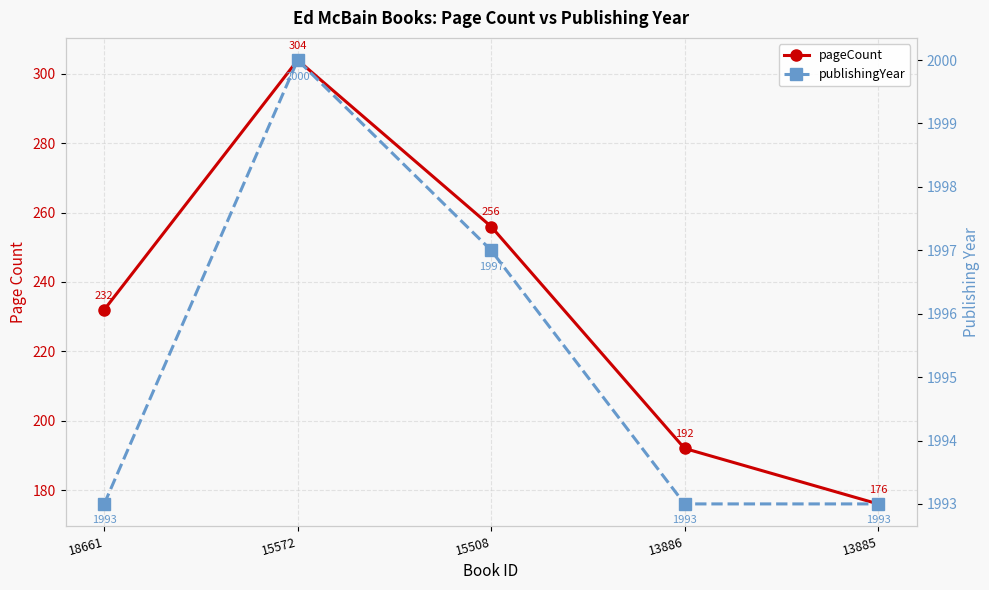

What is the sum of all pageCount values?

1160